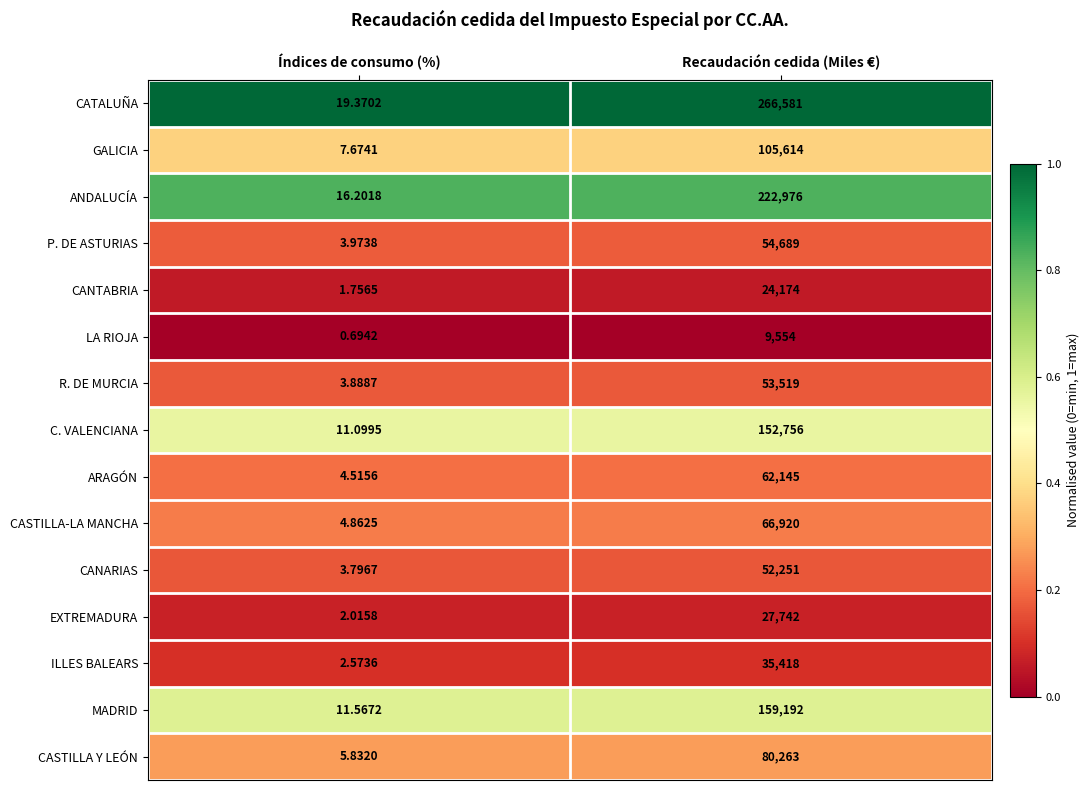

Which series has the largest total across all categories?

CATALUÑA